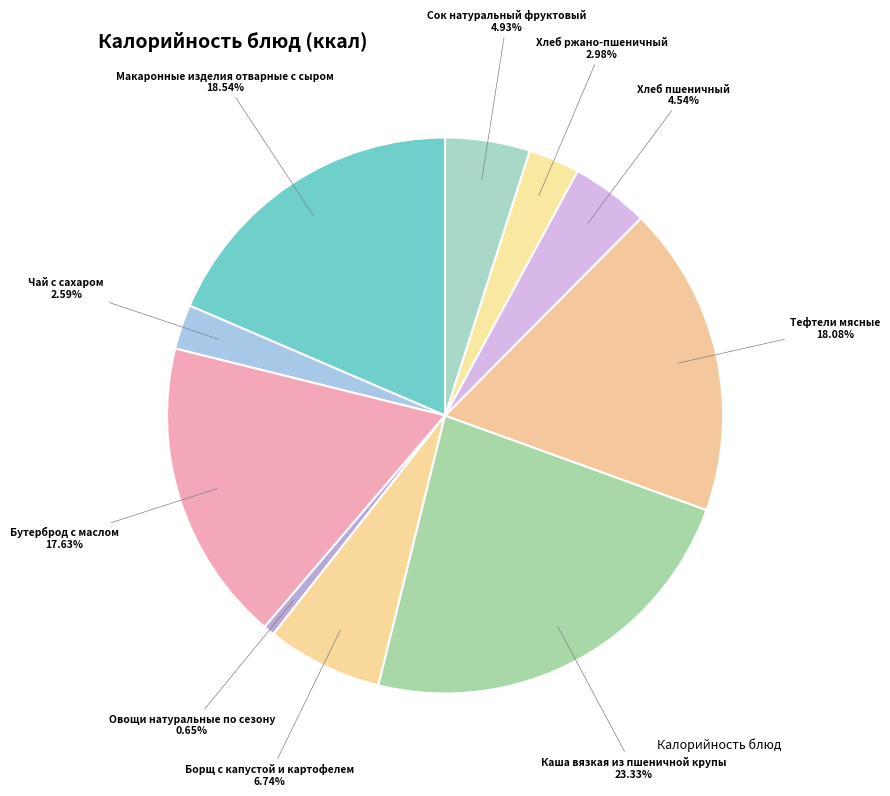

To the nearest percent, what is the difference between the largest and smallest slice percentages?

23%